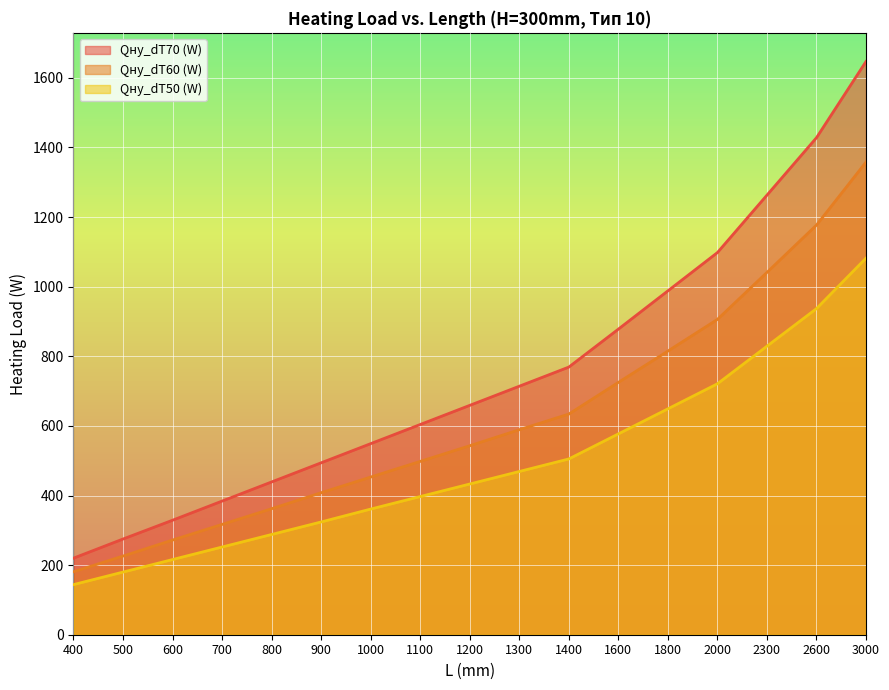

Reading left to right, extract all data points from this chart.

Qну_dT70 (W): 400=220	500=275	600=329	700=384	800=439	900=494	1000=549	1100=604	1200=659	1300=714	1400=769	1600=878	1800=988	2000=1098	2300=1263	2600=1428	3000=1647
Qну_dT60 (W): 400=181	500=226	600=272	700=317	800=362	900=408	1000=453	1100=498	1200=543	1300=589	1400=634	1600=725	1800=815	2000=906	2300=1041	2600=1177	3000=1358
Qну_dT50 (W): 400=144	500=180	600=216	700=252	800=288	900=324	1000=361	1100=397	1200=433	1300=469	1400=505	1600=577	1800=649	2000=721	2300=829	2600=937	3000=1082